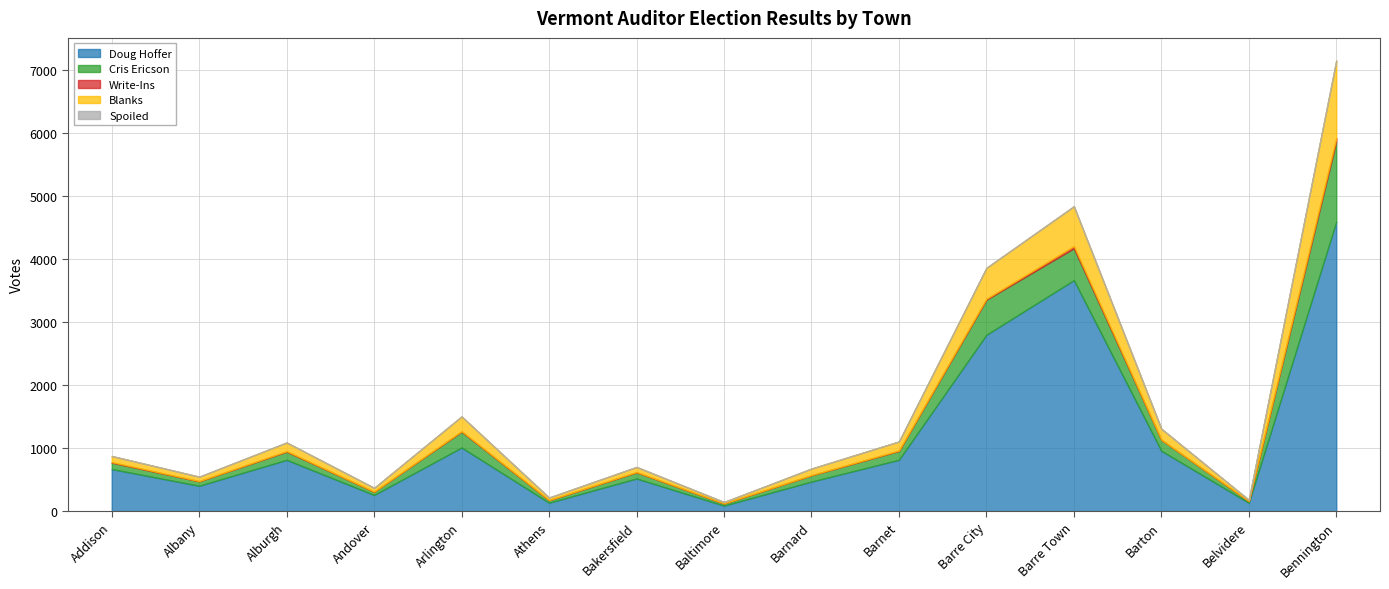

What is the approximate value of Doug Hoffer at Alburgh, to the nearest 10?

810